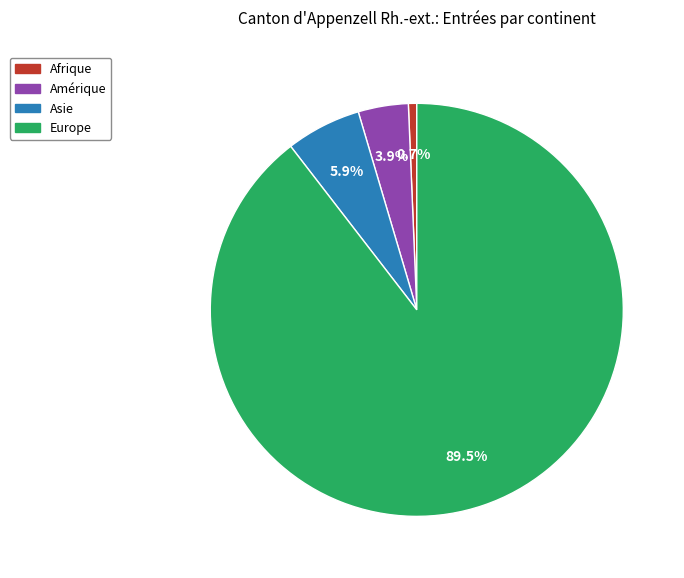

Is there any slice that represents more than half of the pie?

Yes